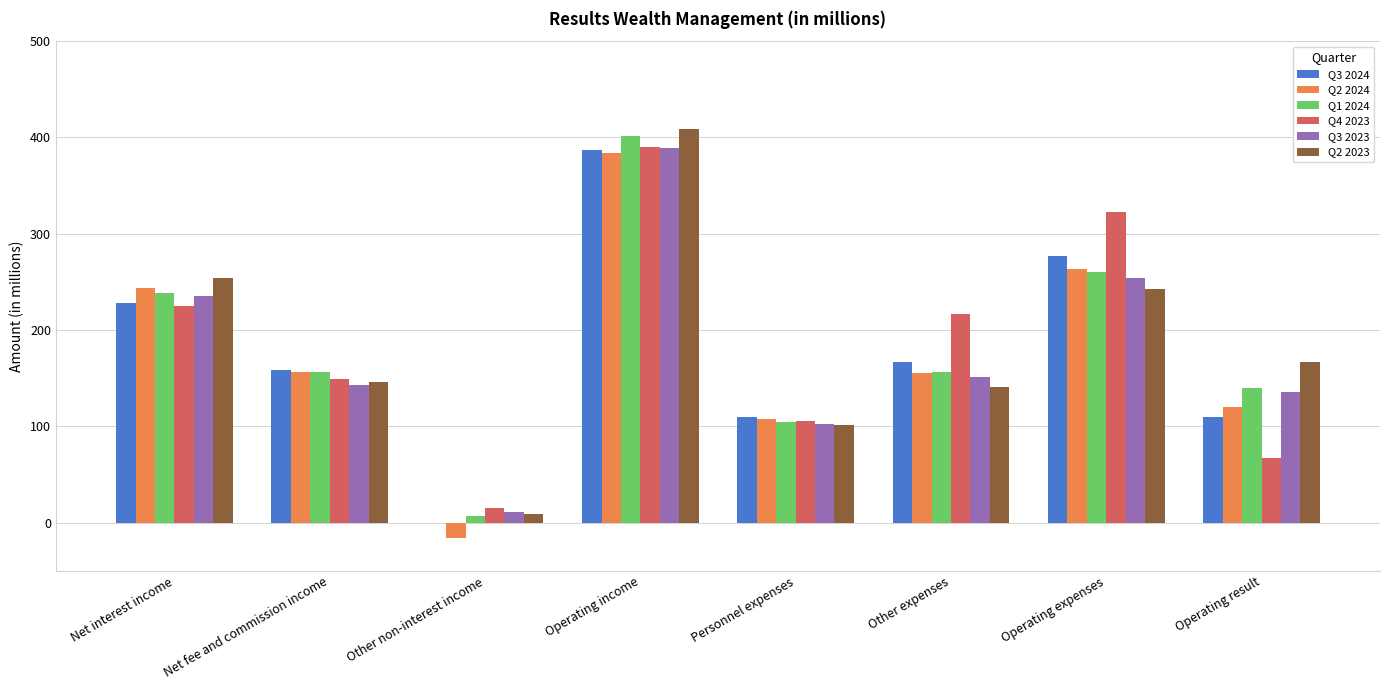

At which category is the sum across all series the highest?

Operating income